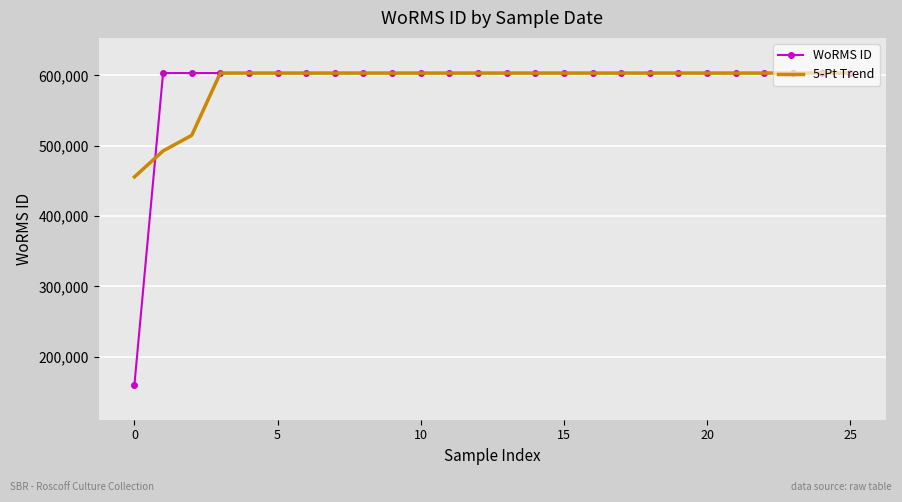

What is the lowest value of the WoRMS ID series?

160576.0